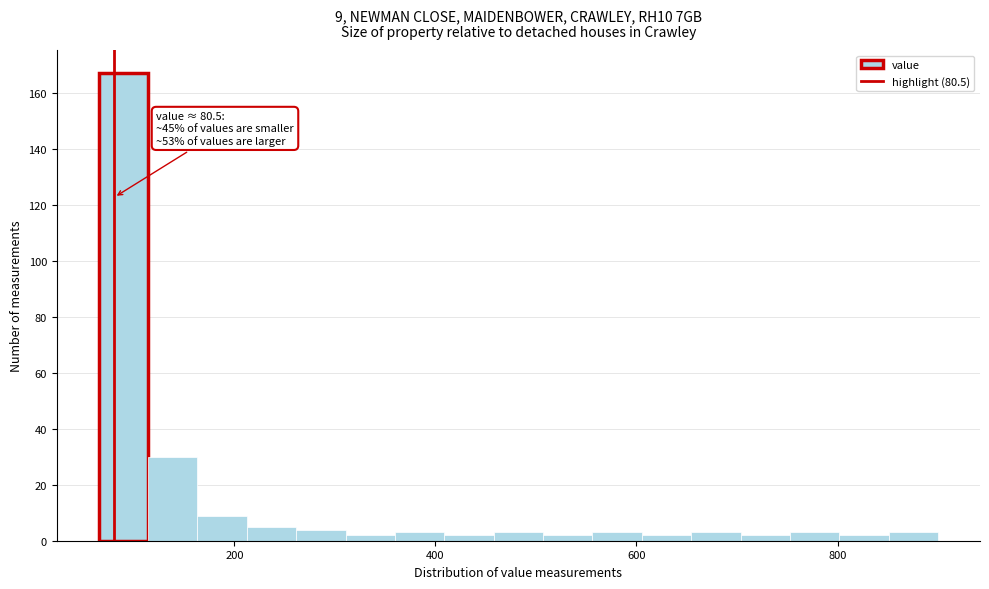

Read against the x-axis, roughly where is the centre of the tallest bar?

80